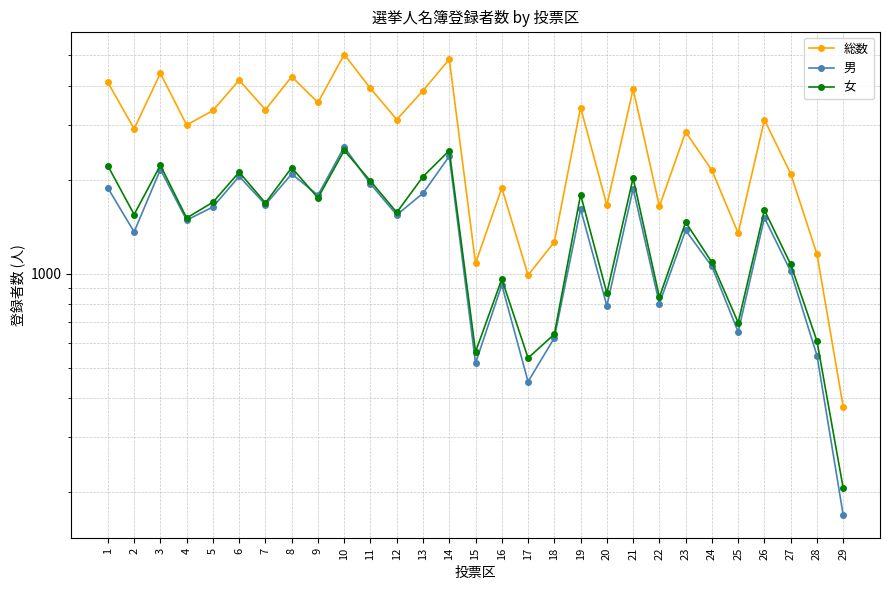

How many lines are shown in the chart?

3